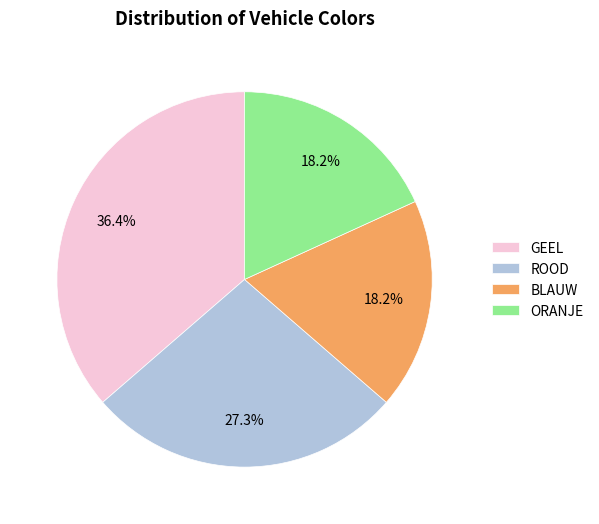

What is the ratio of the value at GEEL to the value at BLAUW?

2.0